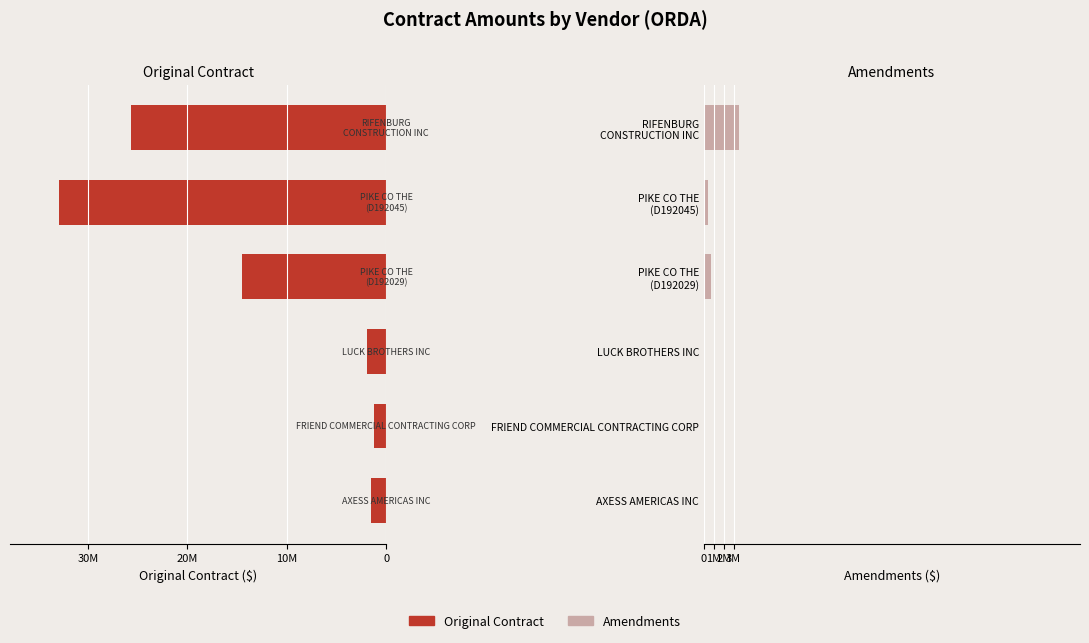

What is the sum of the Original Contract values at LUCK BROTHERS INC and PIKE CO THE (D192029)?

16492431.0